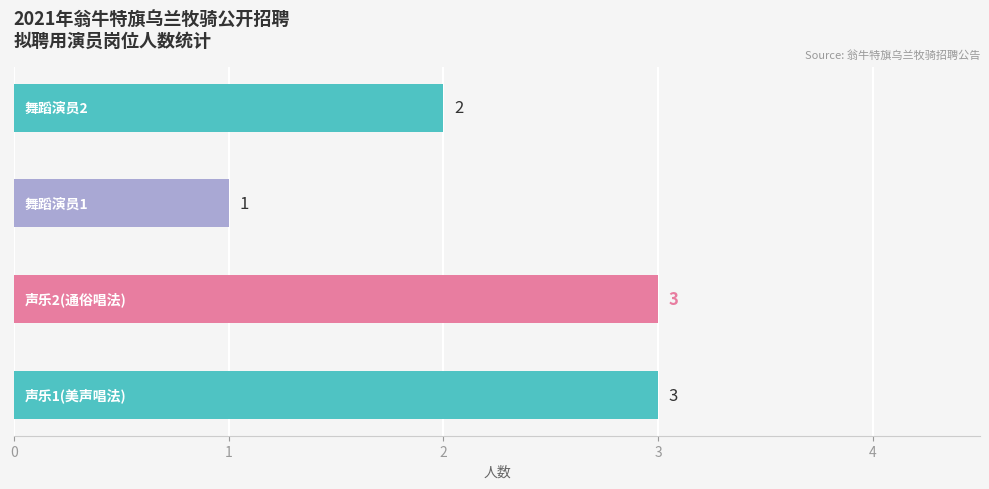

What is the maximum value shown in the chart?

3